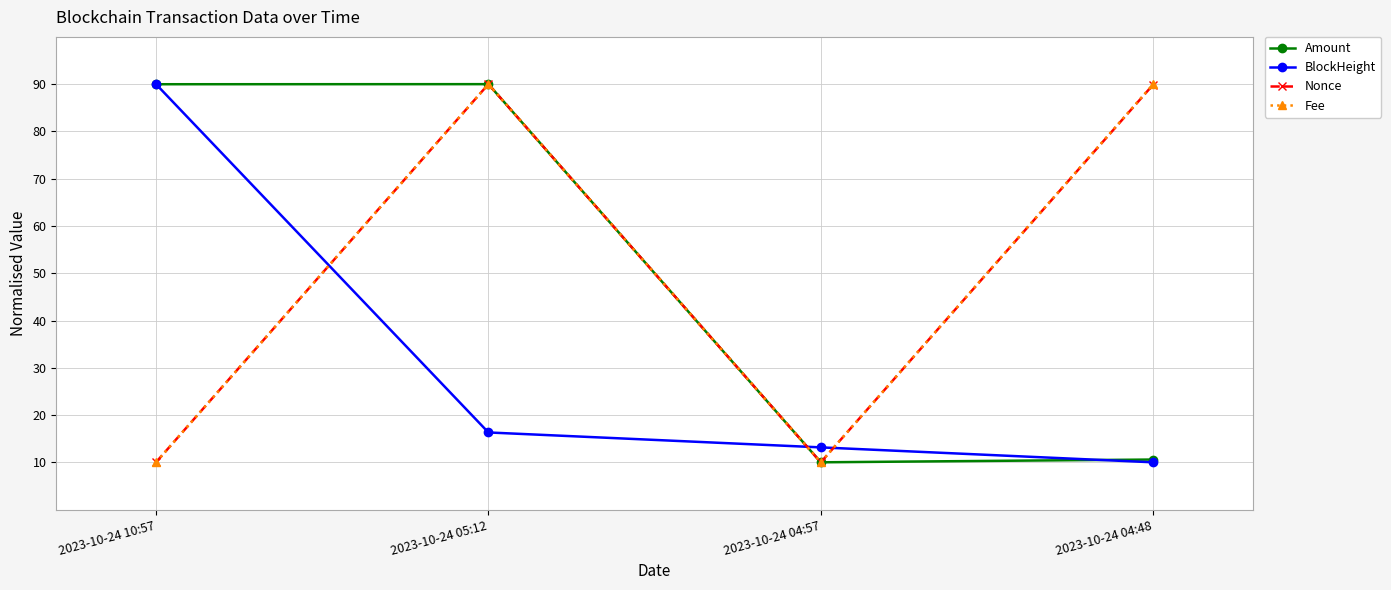

How many values in the Amount series exceed 89?

2